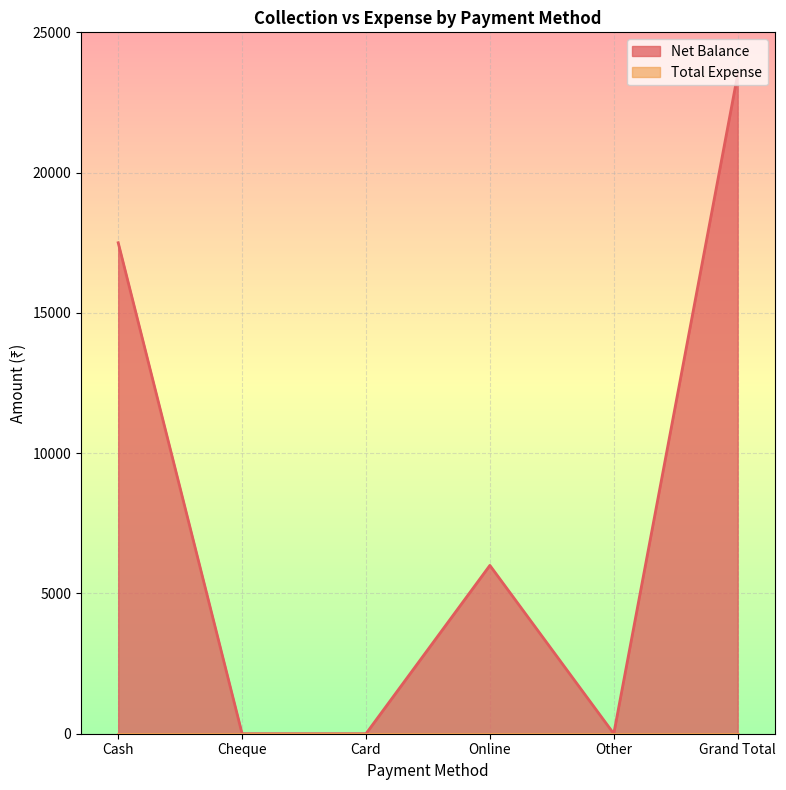

Between Other and Online, which is larger?

Online